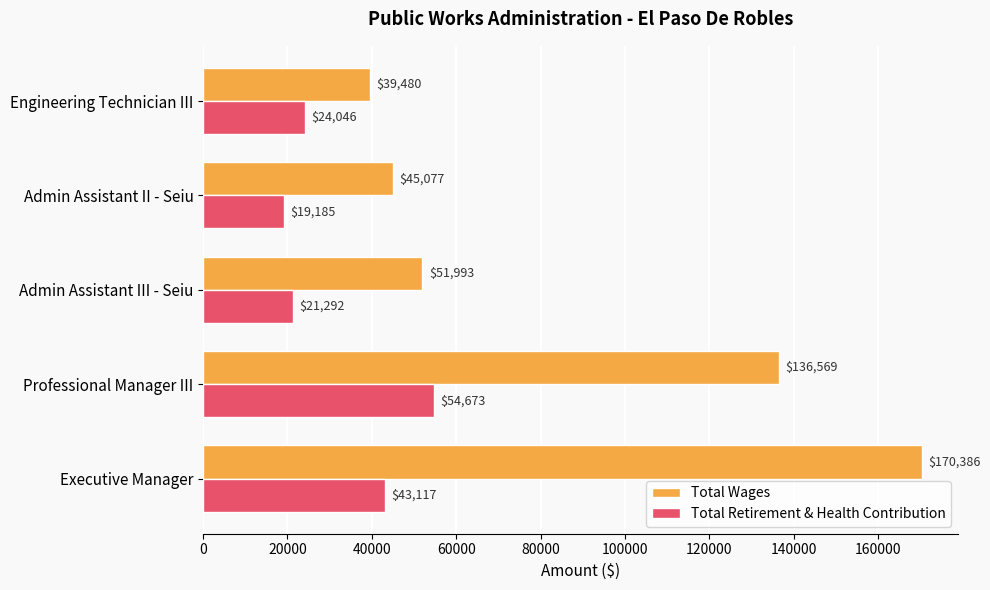

What is the average value of the Total Wages series?

88701